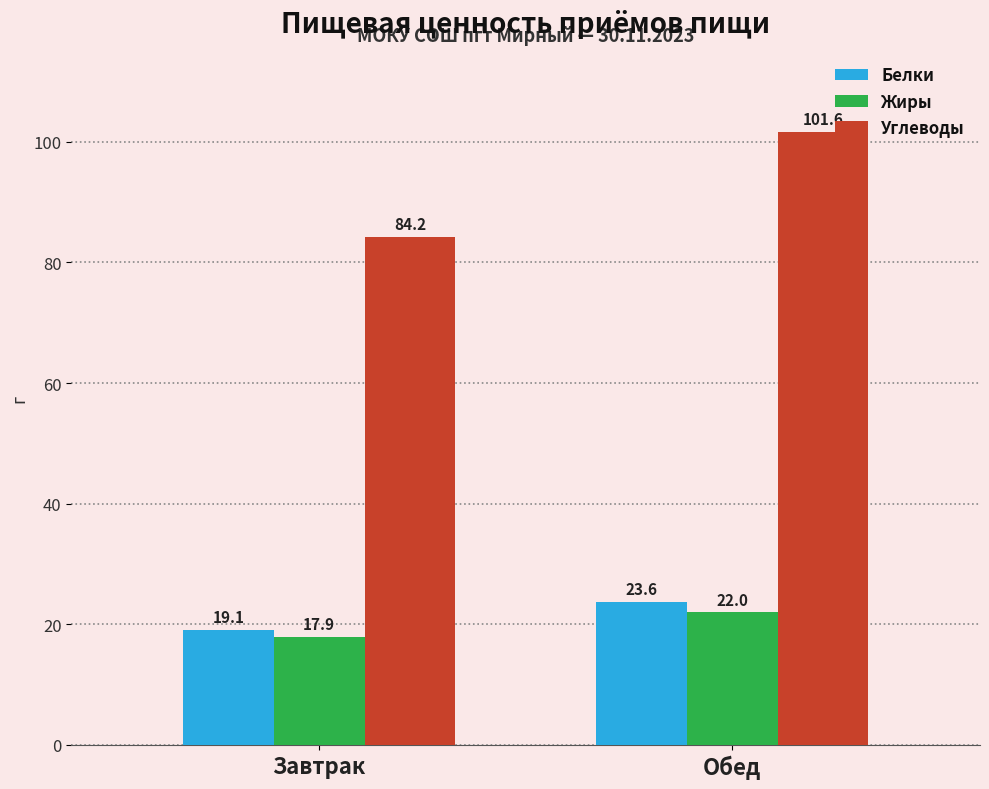

Which series has the widest spread of values?

Углеводы